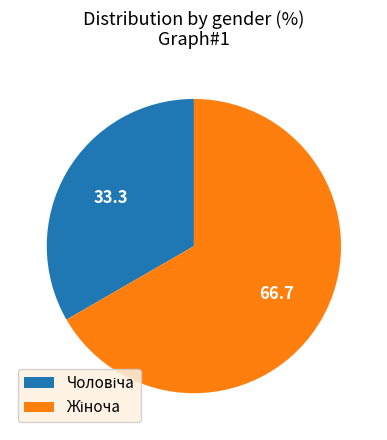

Is there any slice that represents more than half of the pie?

Yes